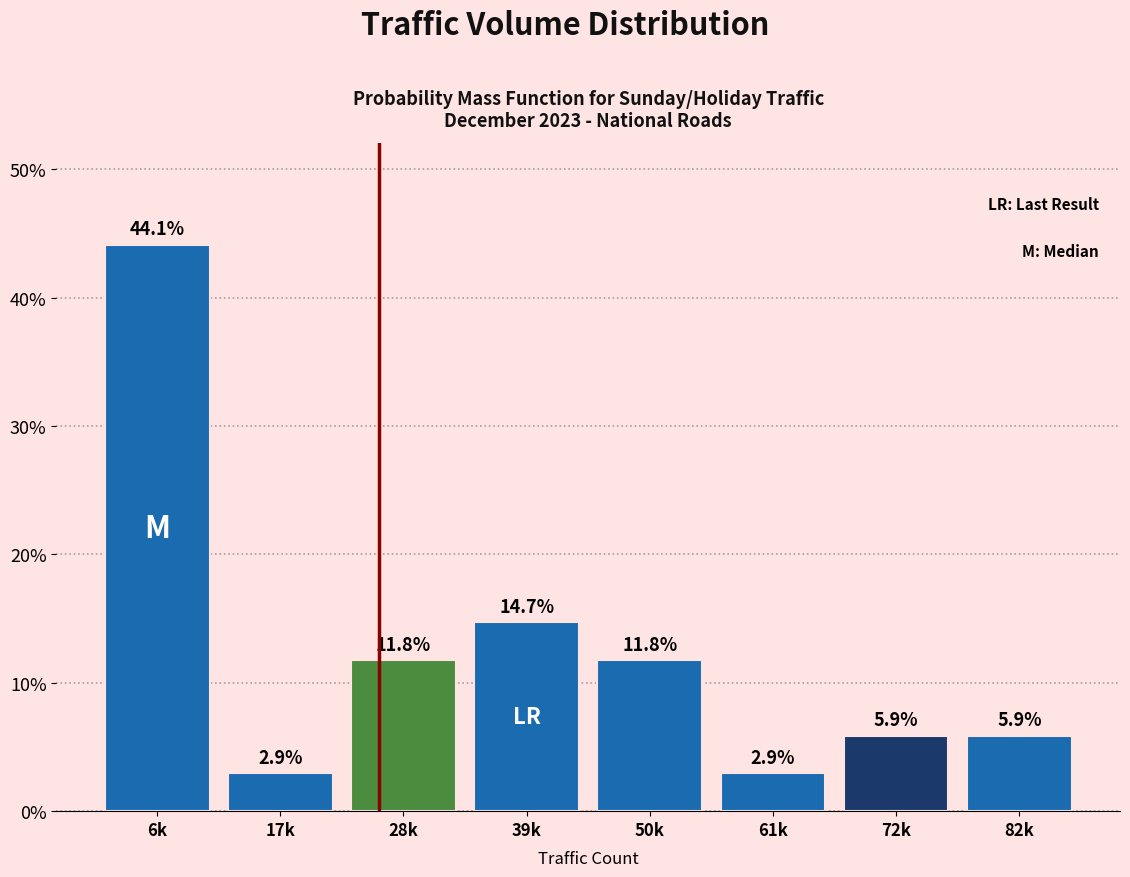

Reading right to left, what are all the values shown in this chart?

82k=5.9	72k=5.9	61k=2.9	50k=11.8	39k=14.7	28k=11.8	17k=2.9	6k=44.1